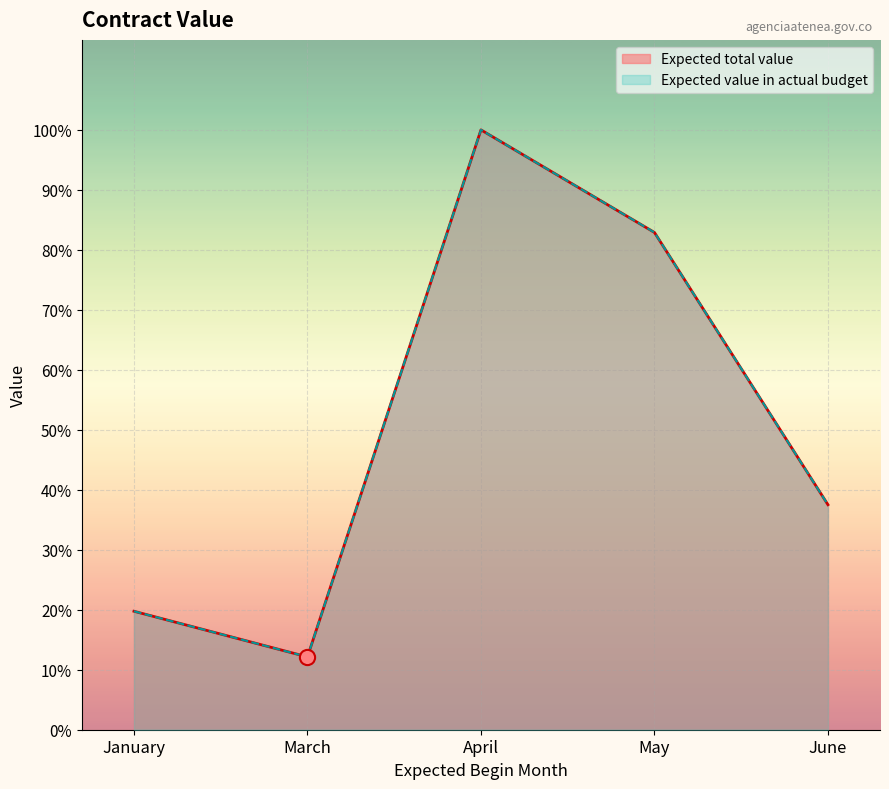

At which category is the sum across all series the highest?

April